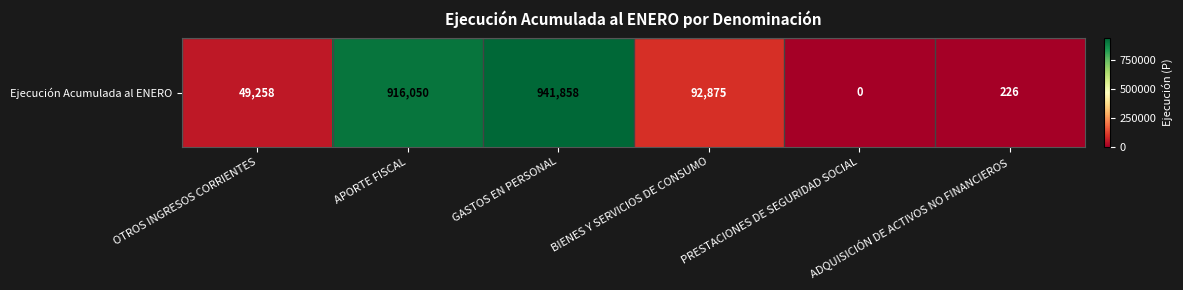

What is the maximum value shown in the chart?

941858